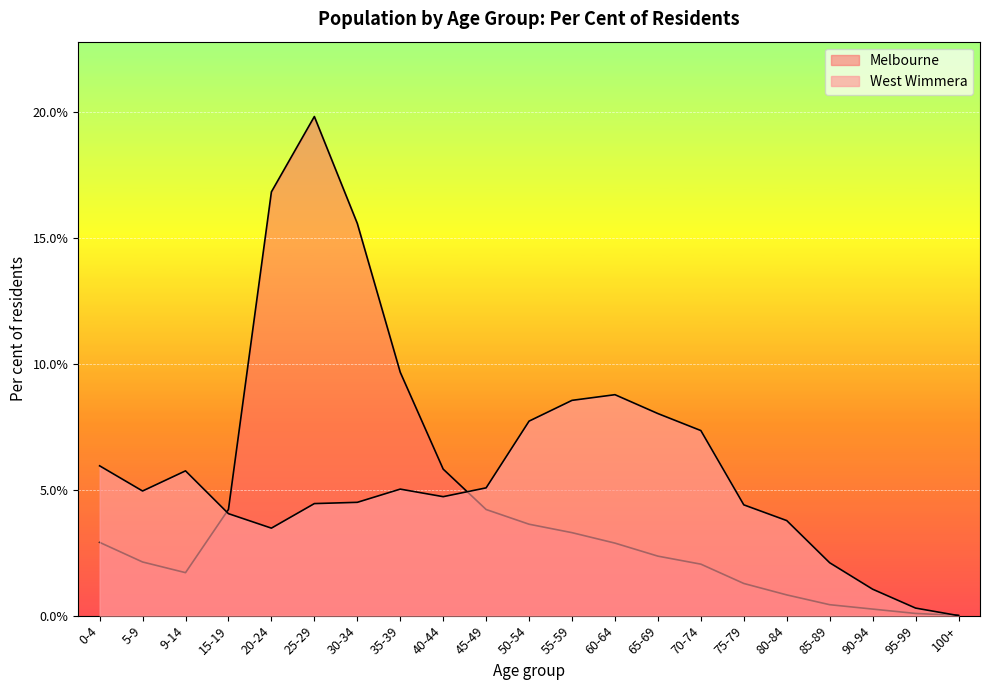

How many times do Melbourne and West Wimmera cross each other?

3